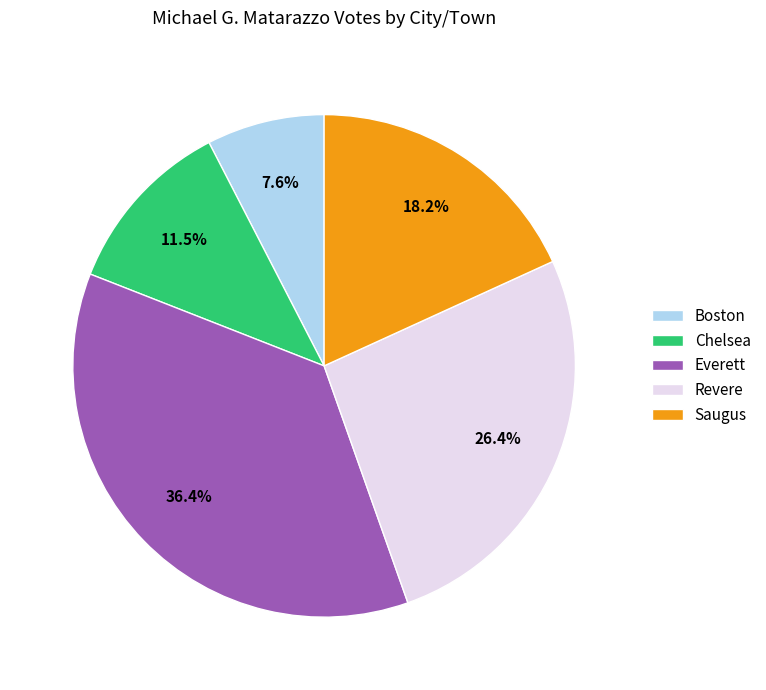

Rank the categories by value from highest to lowest.

Everett, Revere, Saugus, Chelsea, Boston